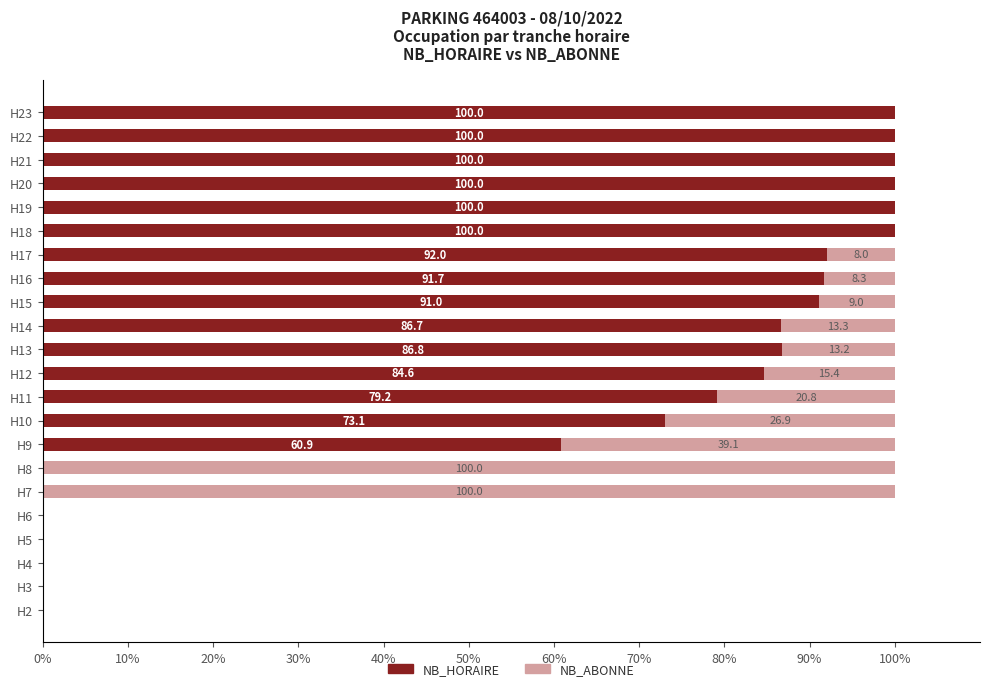

What is the sum of the NB_HORAIRE values at H12 and H9?

145.5